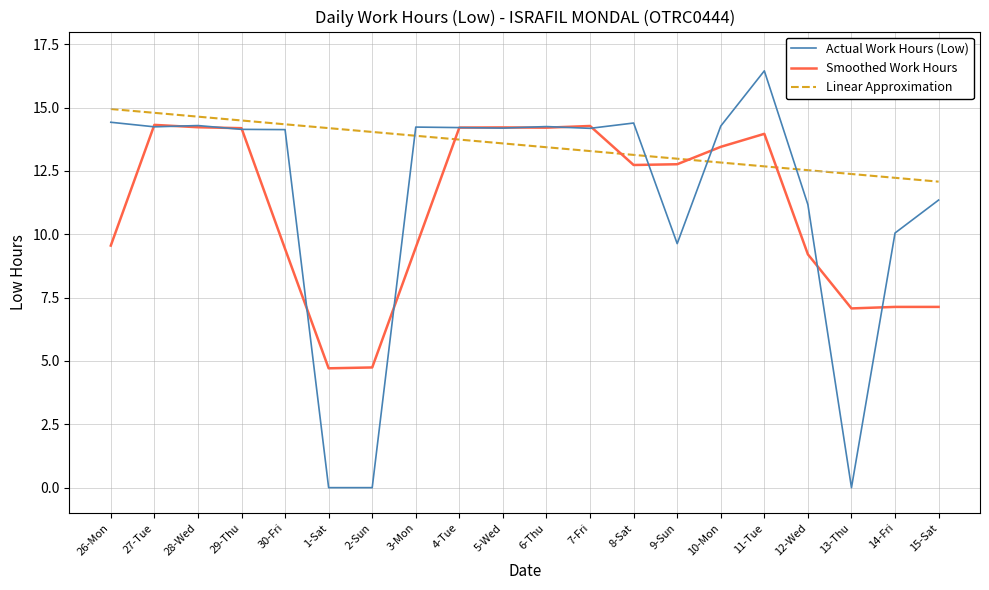

At how many categories does at least one series exceed 8?

20